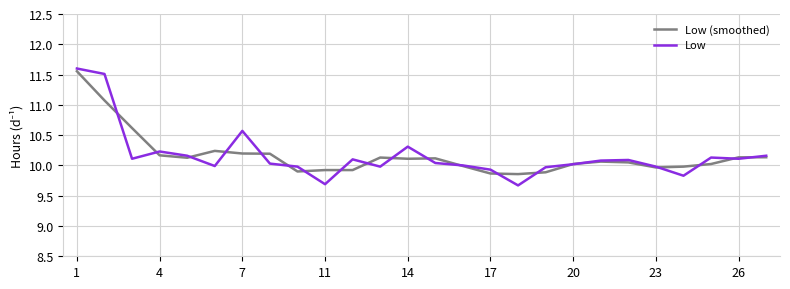

What is the minimum value shown in the chart?

9.7